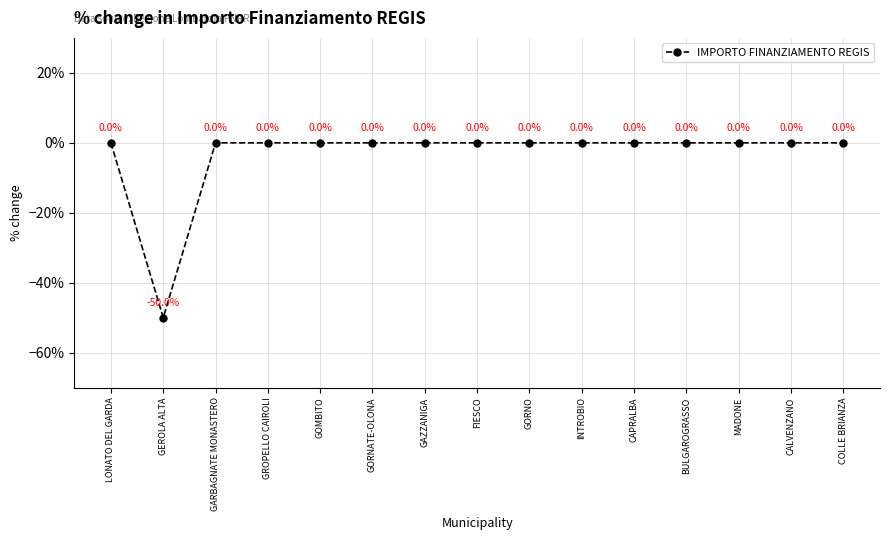

Where is the data nearest to the value -25?

LONATO DEL GARDA